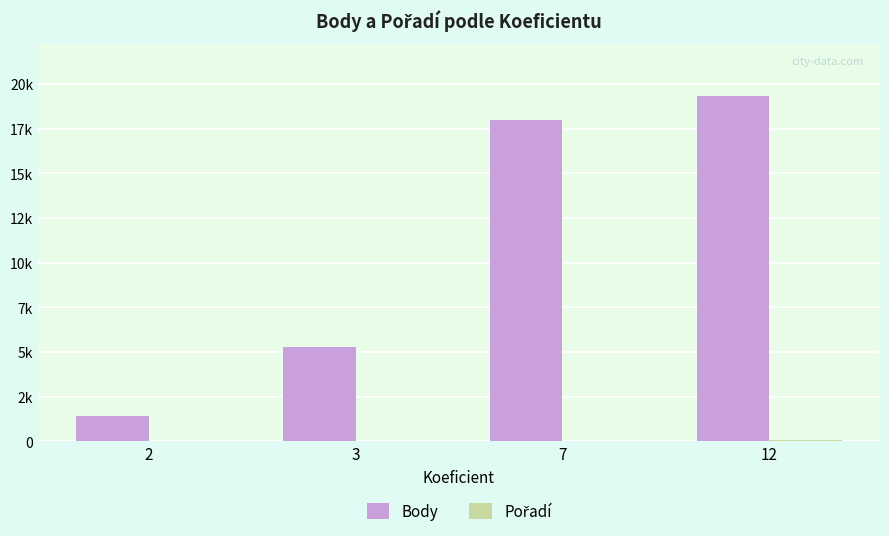

Reading left to right, list all the values displayed in this chart.

Body: 1406	5297	17991	19340
Pořadí: 1	9	34	81